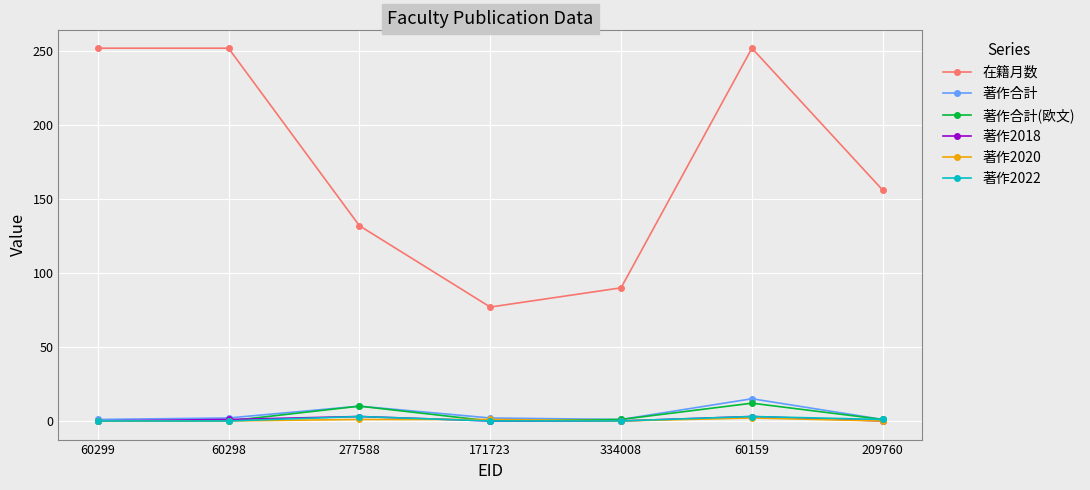

Read the 著作合計 value at 334008.

1